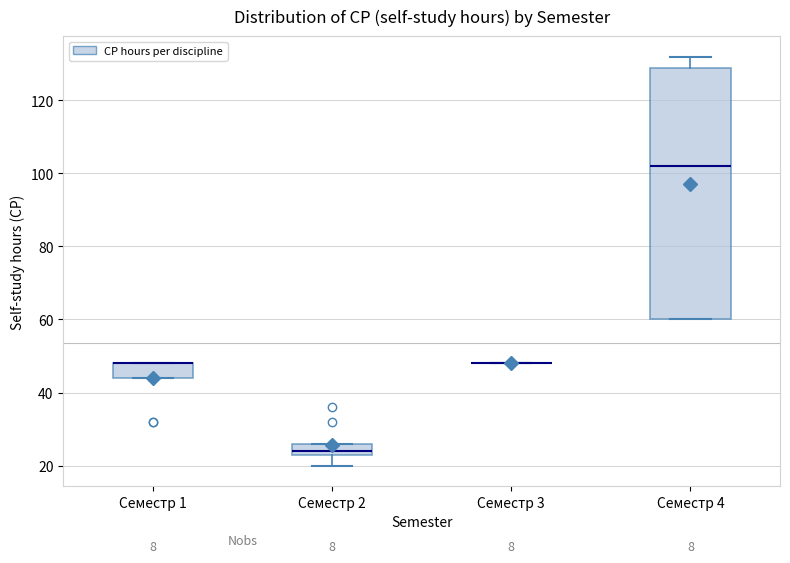

Reading left to right, read every box against the y-axis: the position of its median line, the range the box covers, and the ends of its whiskers. The values are not printed on the chart, so give them approximately, as read against the axis.

Семестр 1: median 48 (drawn on the box's upper edge), box 44 to 48, whiskers 44 to 48
Семестр 2: median 24 (just above the box's lower edge), box 24 to 26, whiskers 20 to 26
Семестр 3: box collapsed to a line at 48, whiskers 48 to 48
Семестр 4: median 102, box 60 to 130, whiskers 60 to 132